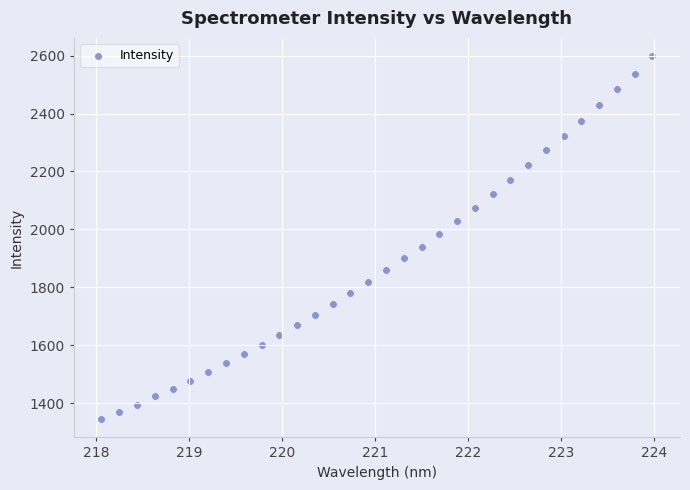

What is the range of Y values (max minus min)?

1254.8